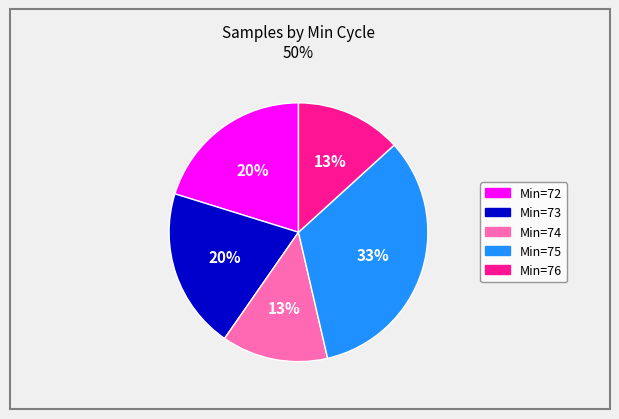

The Min=73 slice represents 14% of the pie. True or false?

False